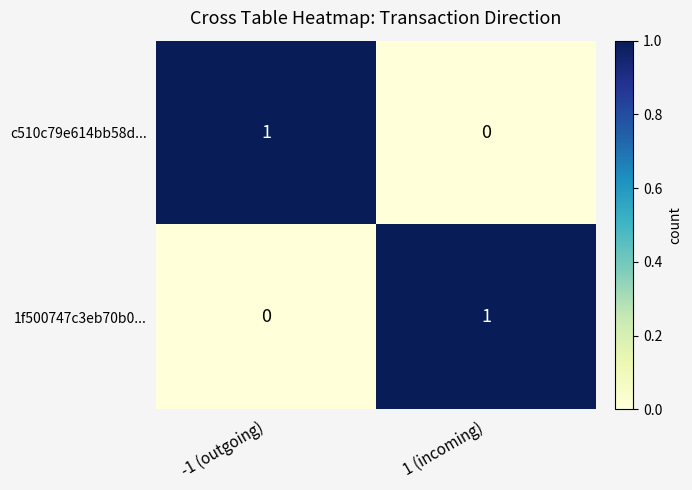

At 1 (incoming), list the series in order from smallest to largest.

c510c79e614bb58d..., 1f500747c3eb70b0...